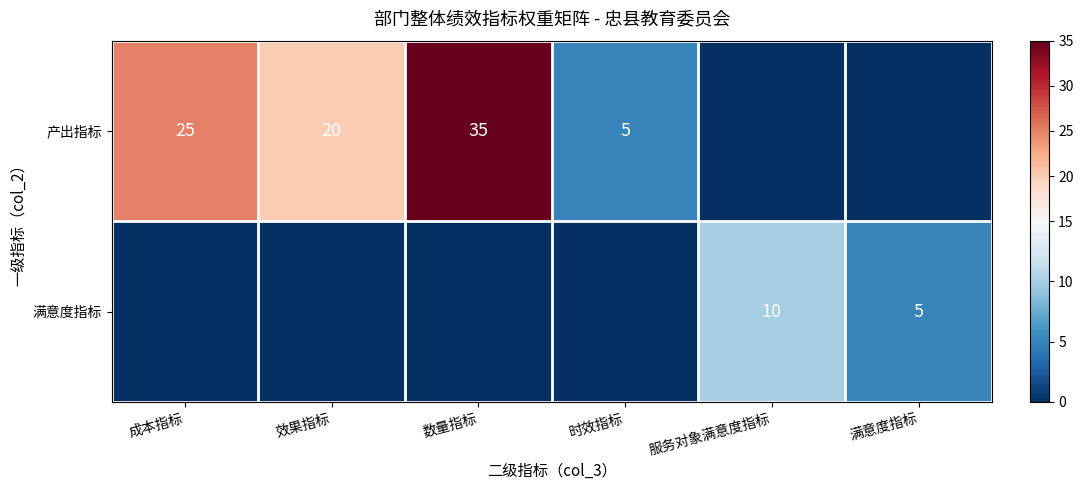

Is the value of 产出指标 at 时效指标 greater than the value of 满意度指标 at 服务对象满意度指标?

No